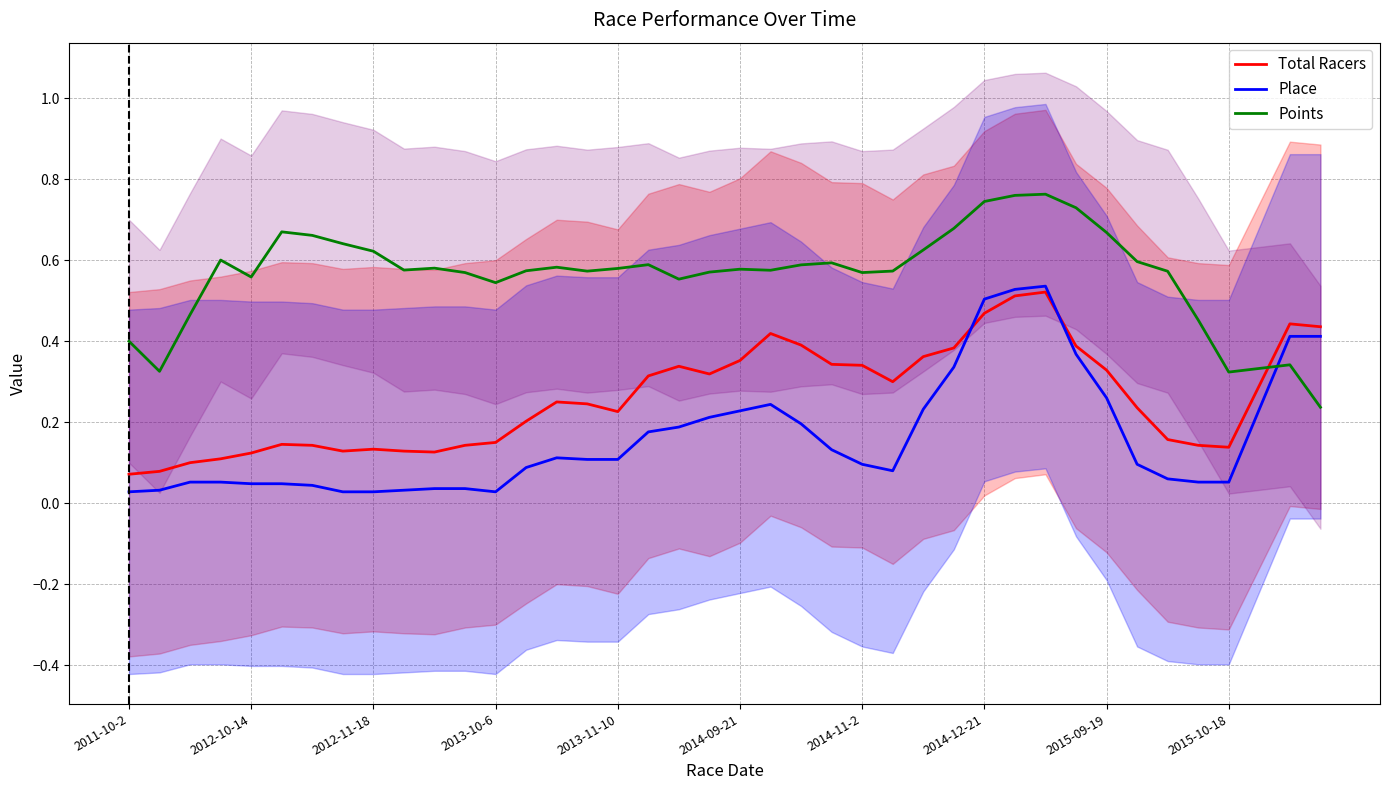

True or false: Total Racers and Points intersect in this chart.

True